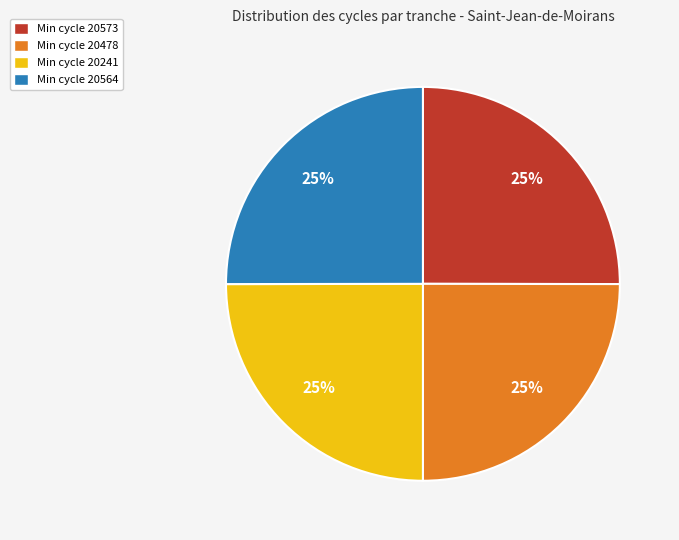

Approximately how many times larger is the value at Min cycle 20564 compared to Min cycle 20478?

1.0